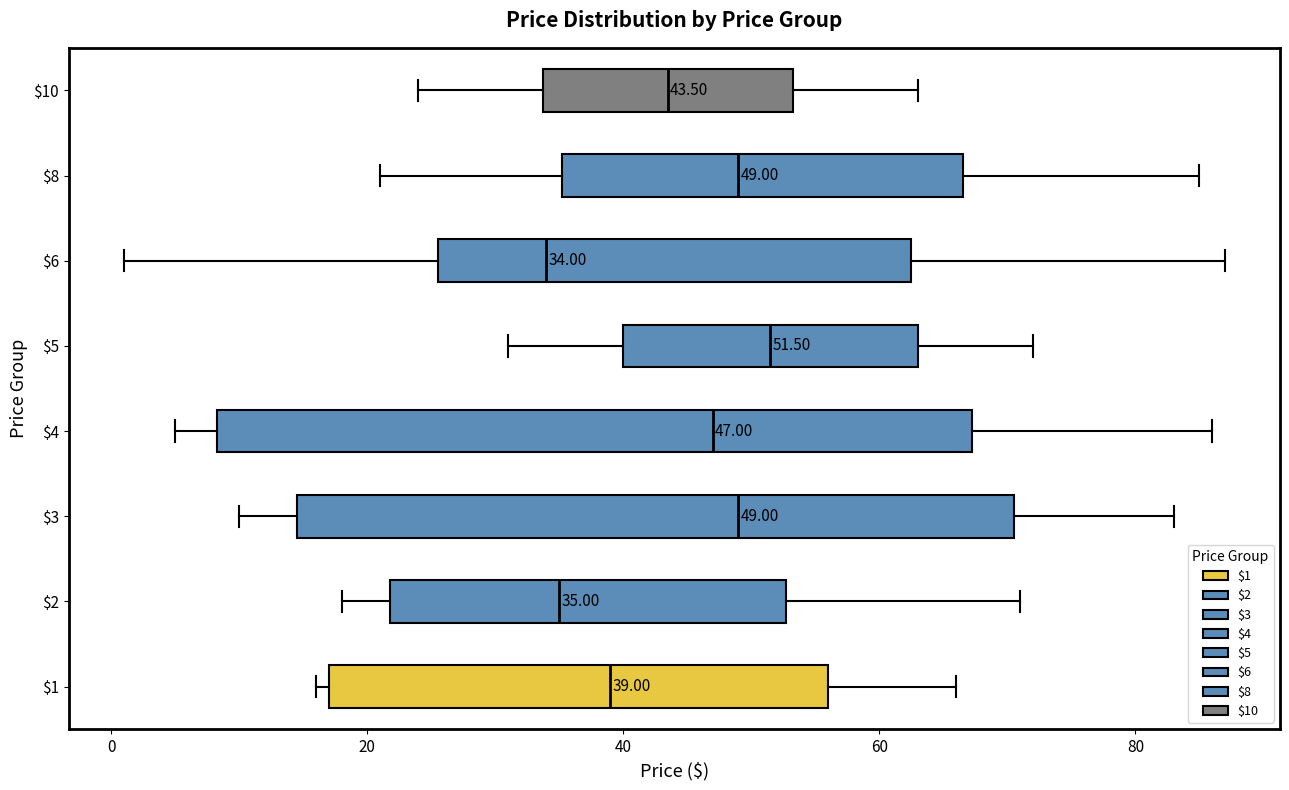

Comparing the boxes themselves (not the whiskers), which one is the widest?

$4